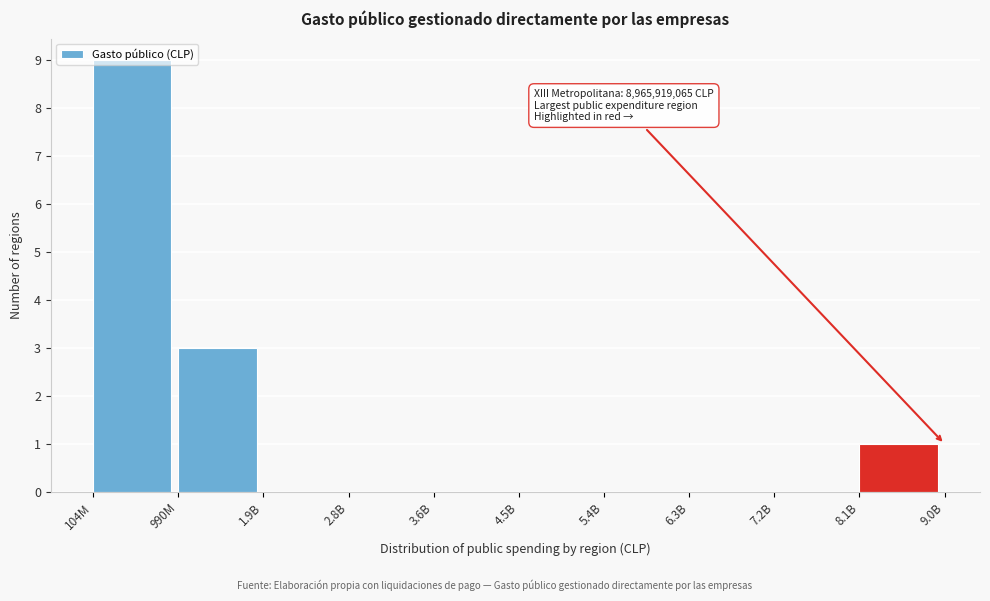

What is the change in value from 2.8B to 8.1B?

+1